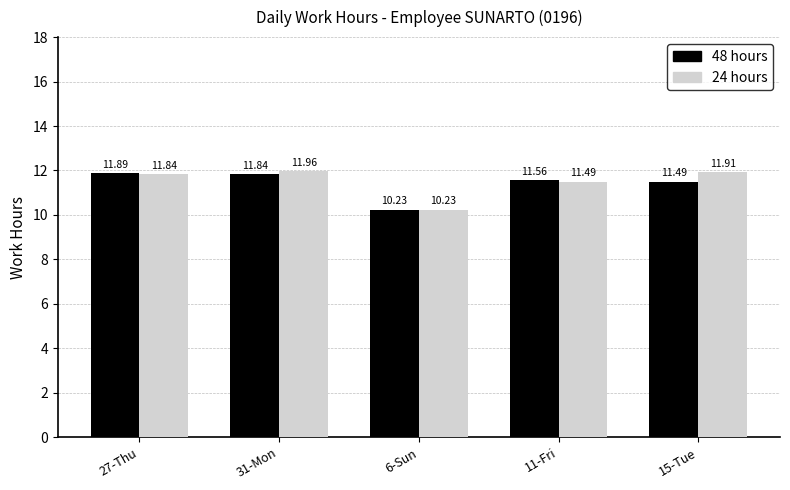

What is the maximum value for 48 hours?

11.9